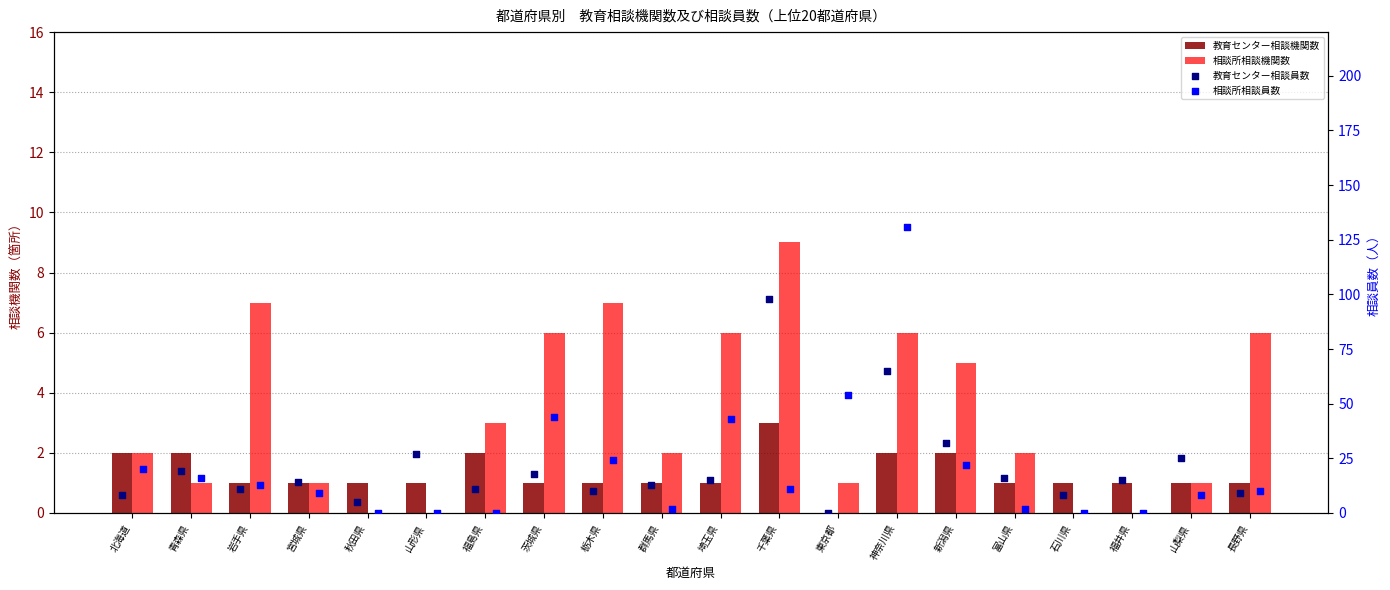

Is the value of 相談所相談機関数 at 秋田県 greater than the value of 教育センター相談機関数 at 富山県?

No